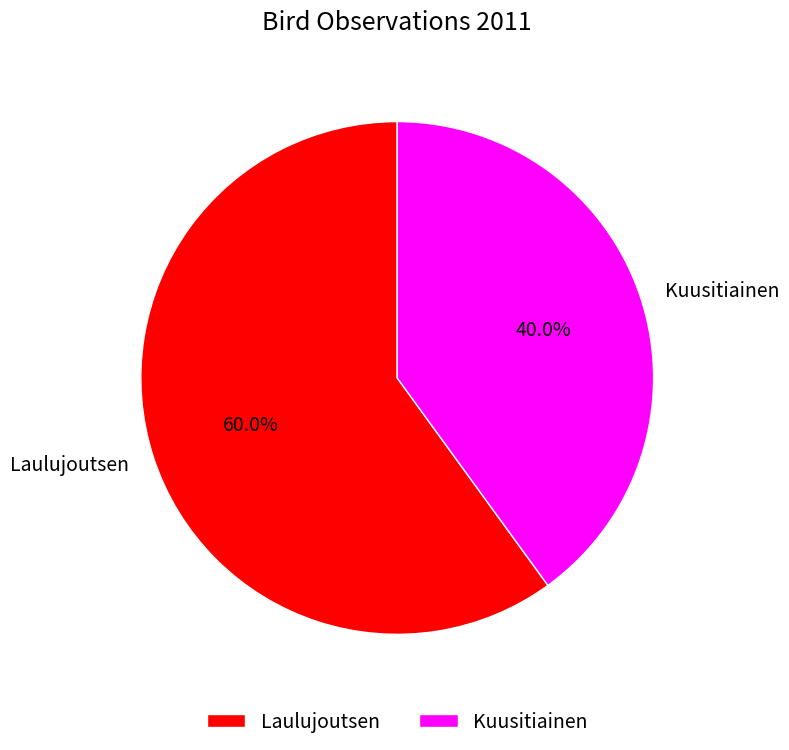

True or false: Kuusitiainen accounts for 40% of the total.

True